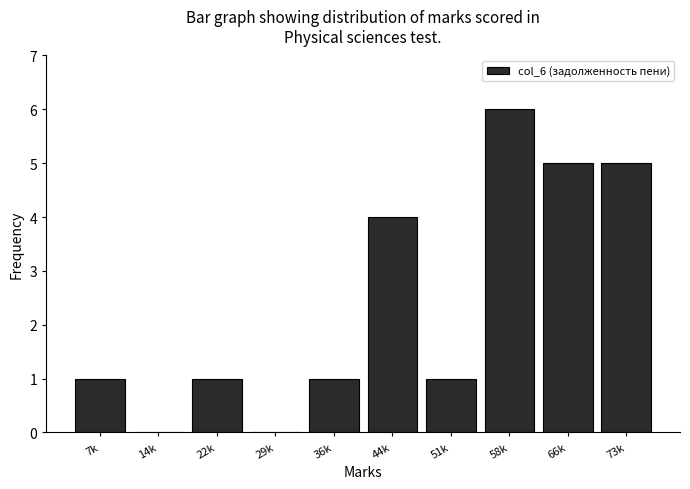

Reading left to right, what are all the values shown in this chart?

7k=1	14k=0	22k=1	29k=0	36k=1	44k=4	51k=1	58k=6	66k=5	73k=5